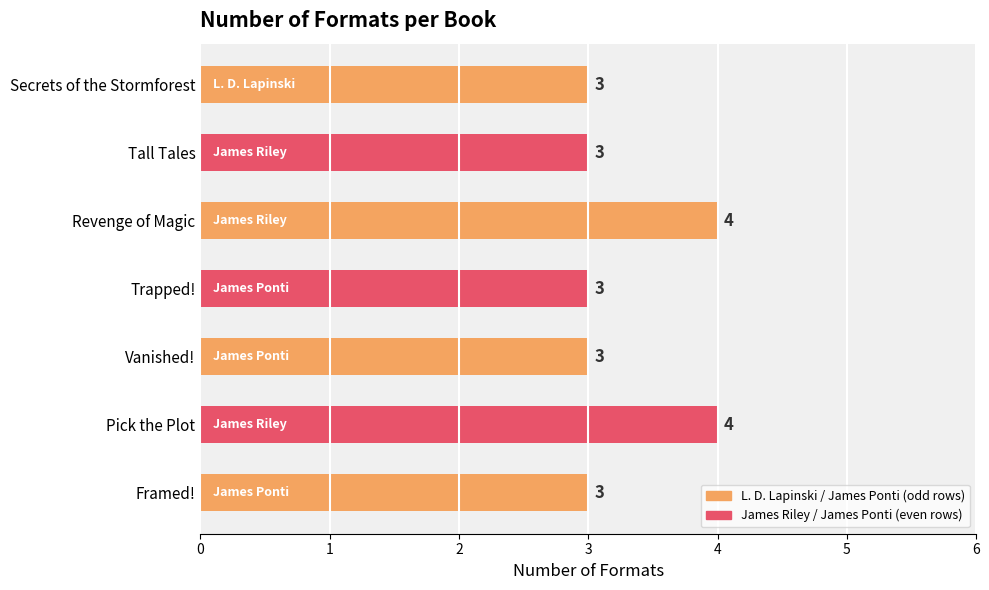

What is the ratio of the value at Pick the Plot to the value at Framed!?

1.3